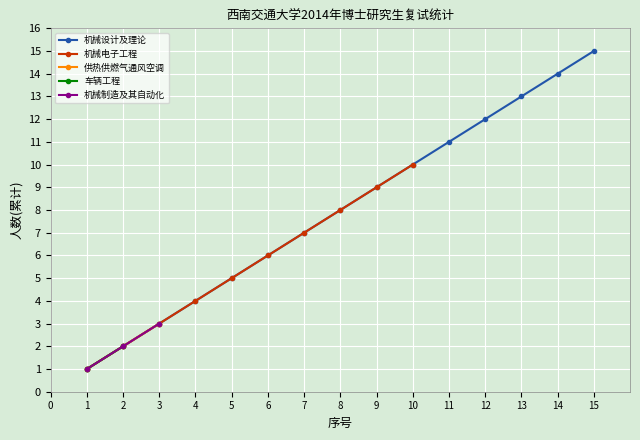

True or false: 机械设计及理论 has a value of 13 at 13.

True